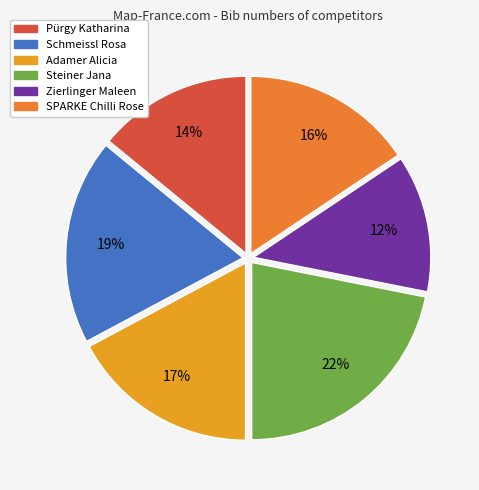

To the nearest percent, what portion does Schmeissl Rosa represent?

19%